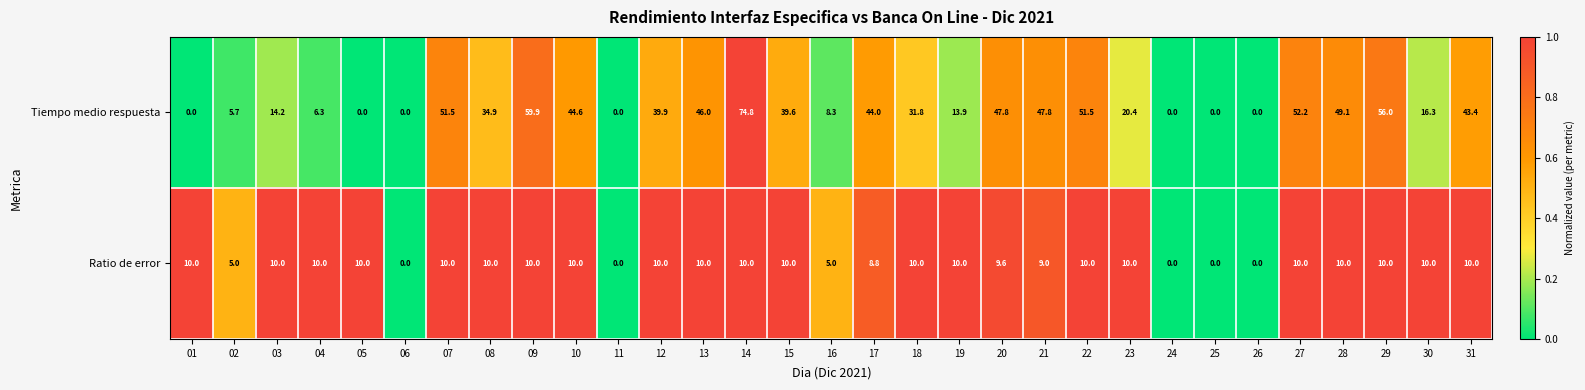

Which series changed the most between 10 and 27?

Tiempo medio respuesta